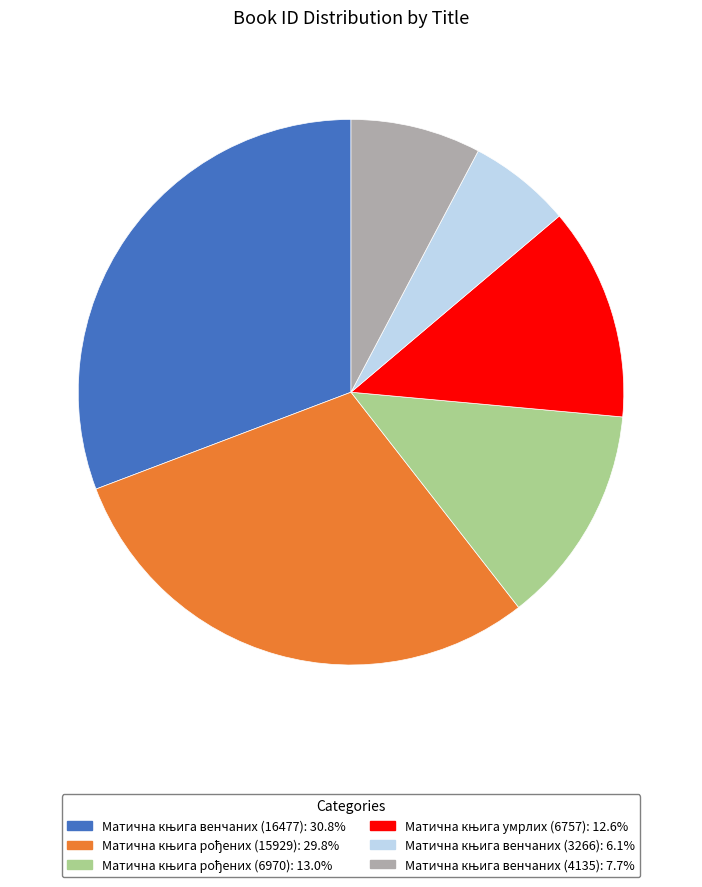

Is there any slice that represents more than half of the pie?

No